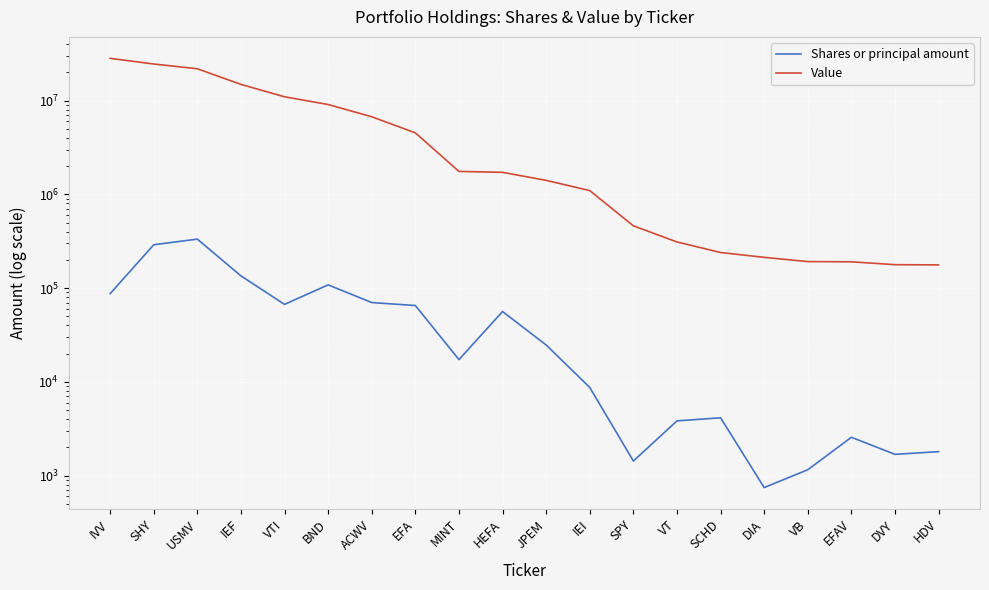

What is the label of the 11th point from the right?

HEFA